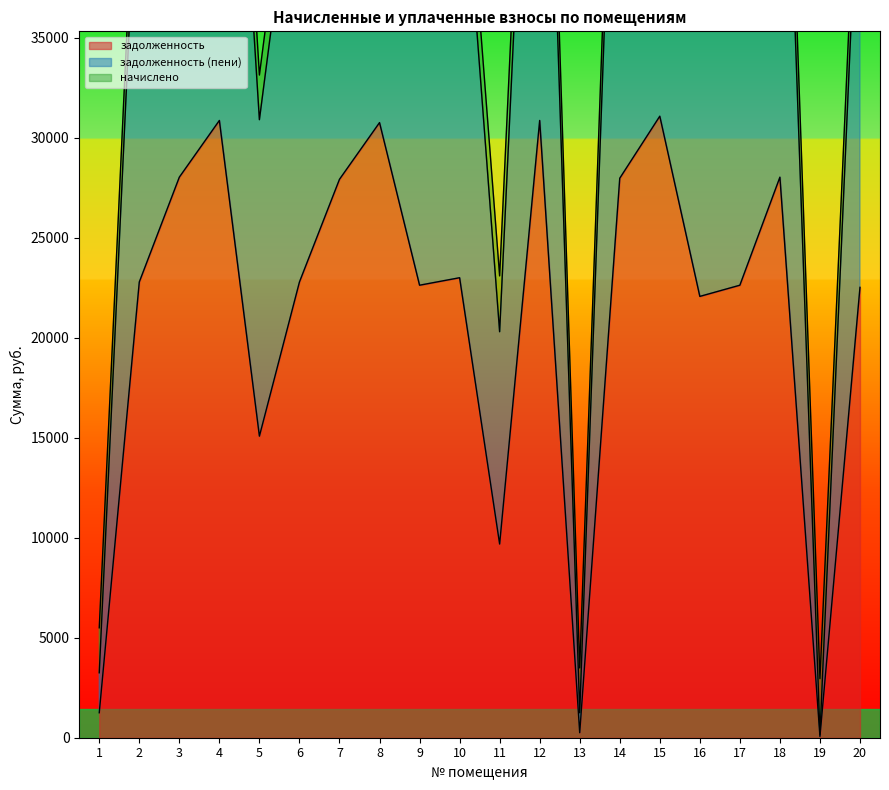

True or false: задолженность has a value of 22784.1 at 6.

True